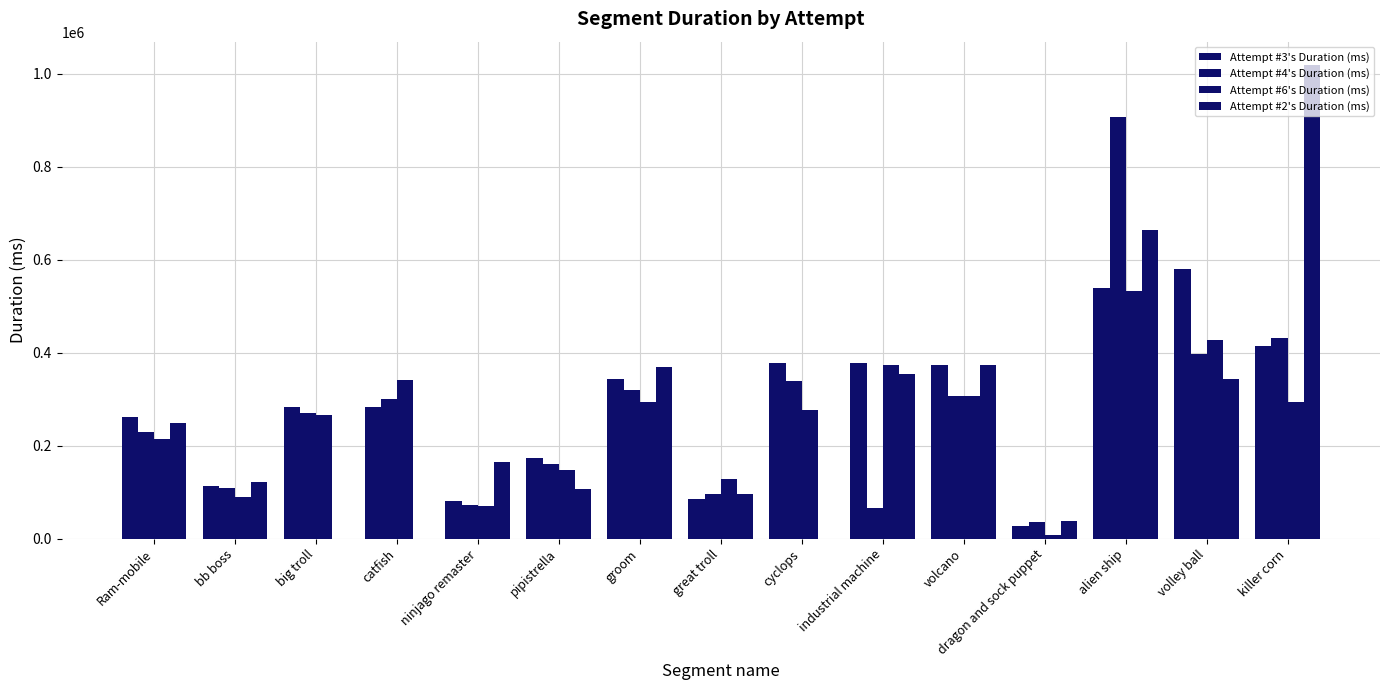

Count the number of categories in the chart.

15